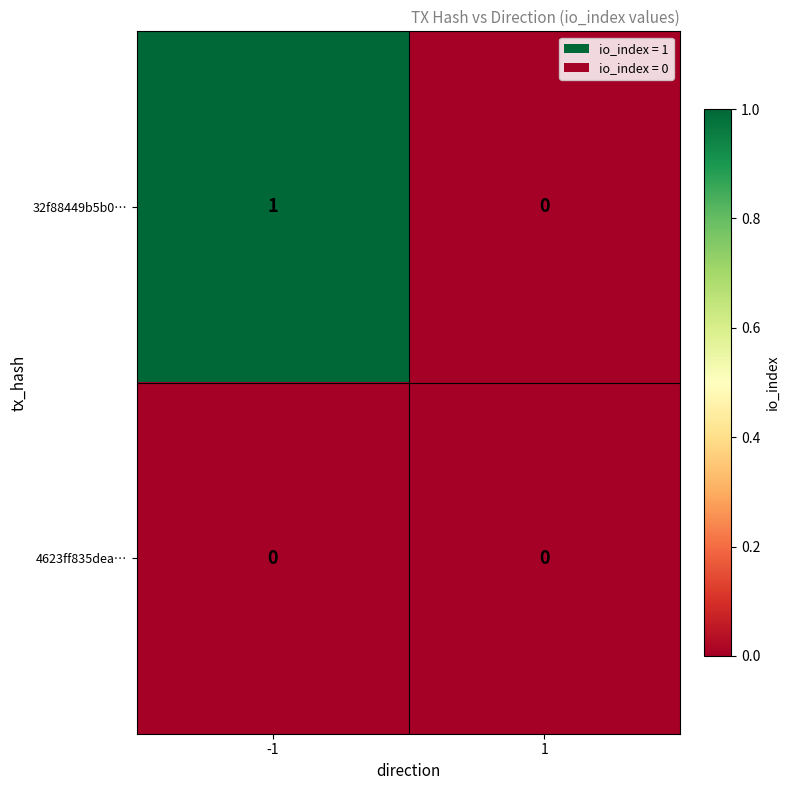

Which series has the largest total across all categories?

32f88449b5b0…